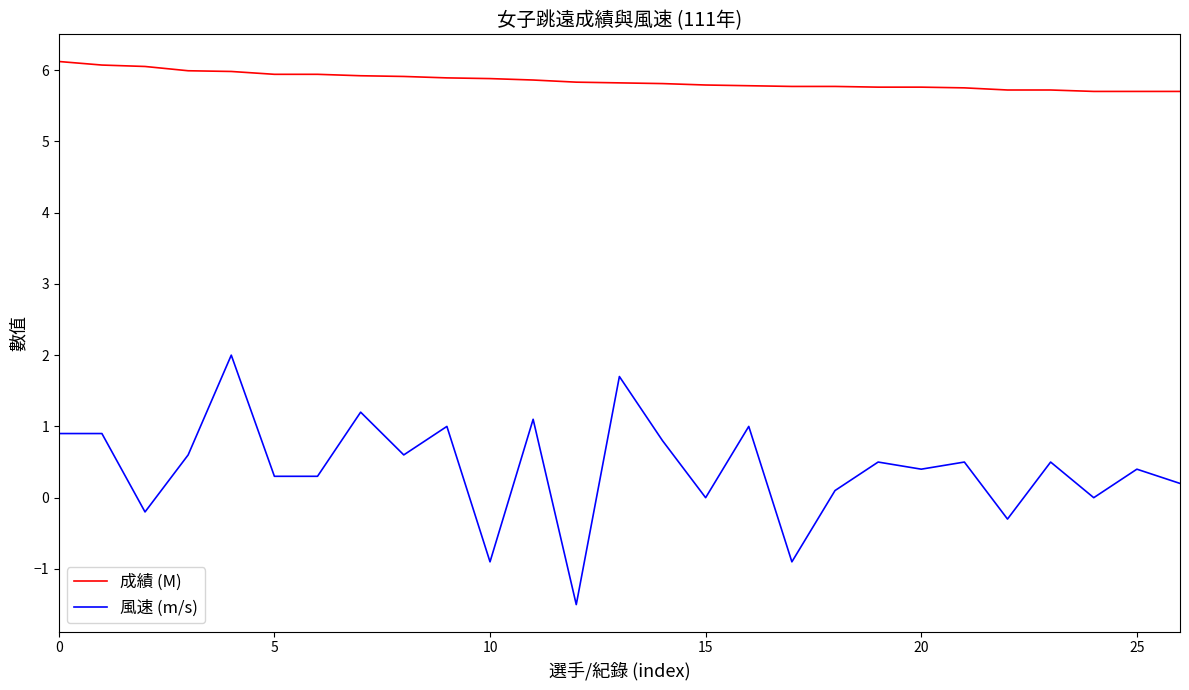

Rank the series by their maximum value, from highest to lowest.

成績 (M), 風速 (m/s)